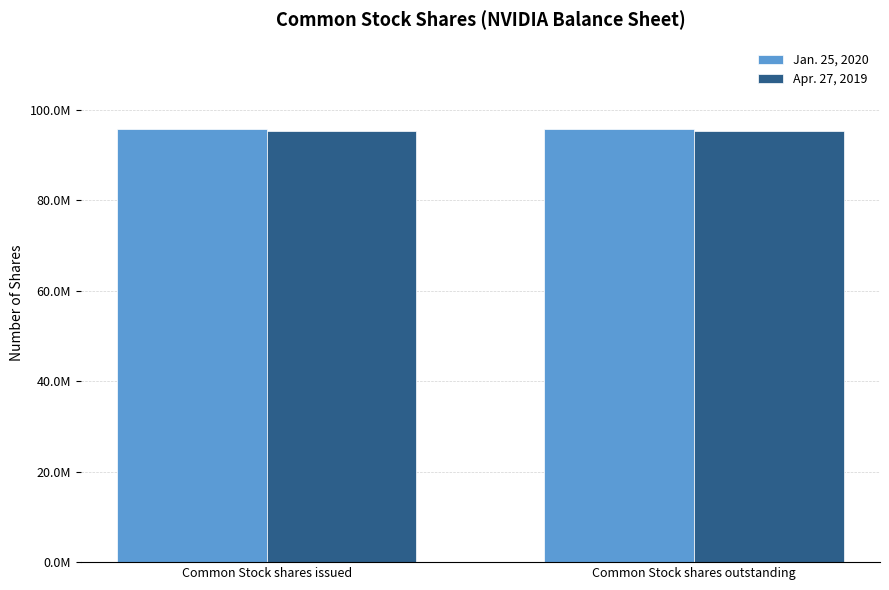

Reading left to right, what are all the values shown in this chart?

Jan. 25, 2020: 95792000	95792000
Apr. 27, 2019: 95272000	95272000